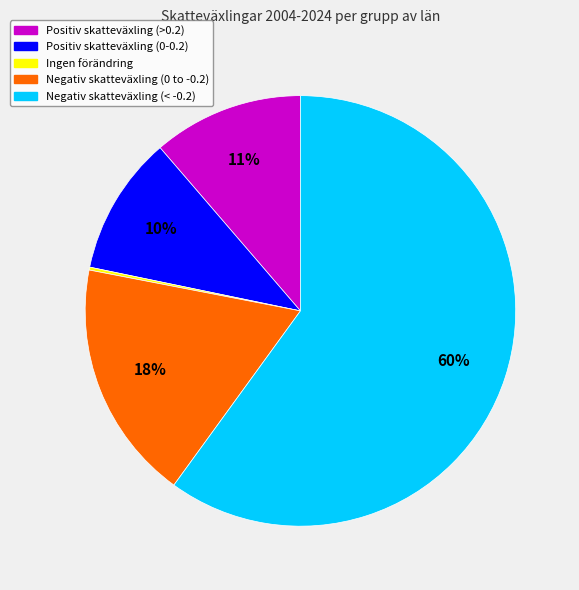

Combined, do Positiv skatteväxling (>0.2) and Negativ skatteväxling (< -0.2) account for over 50%?

Yes